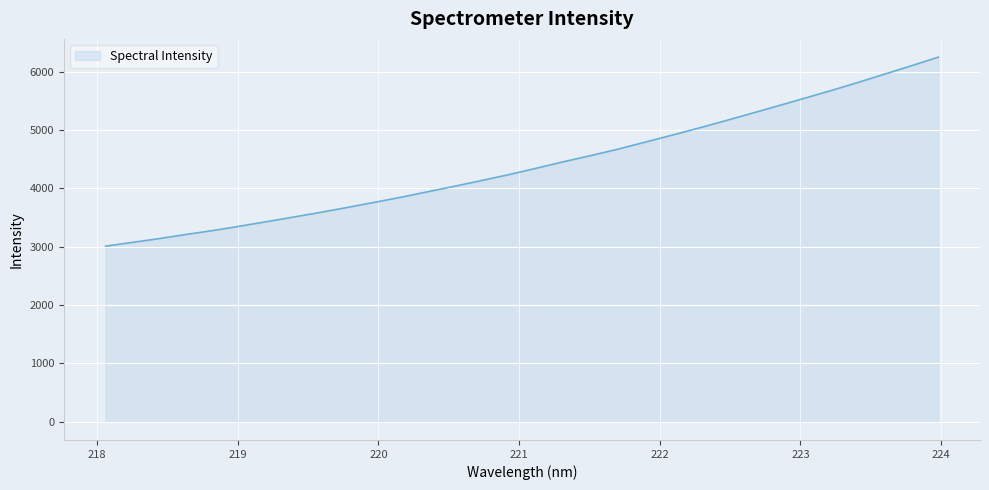

What is the maximum value shown in the chart?

6248.9